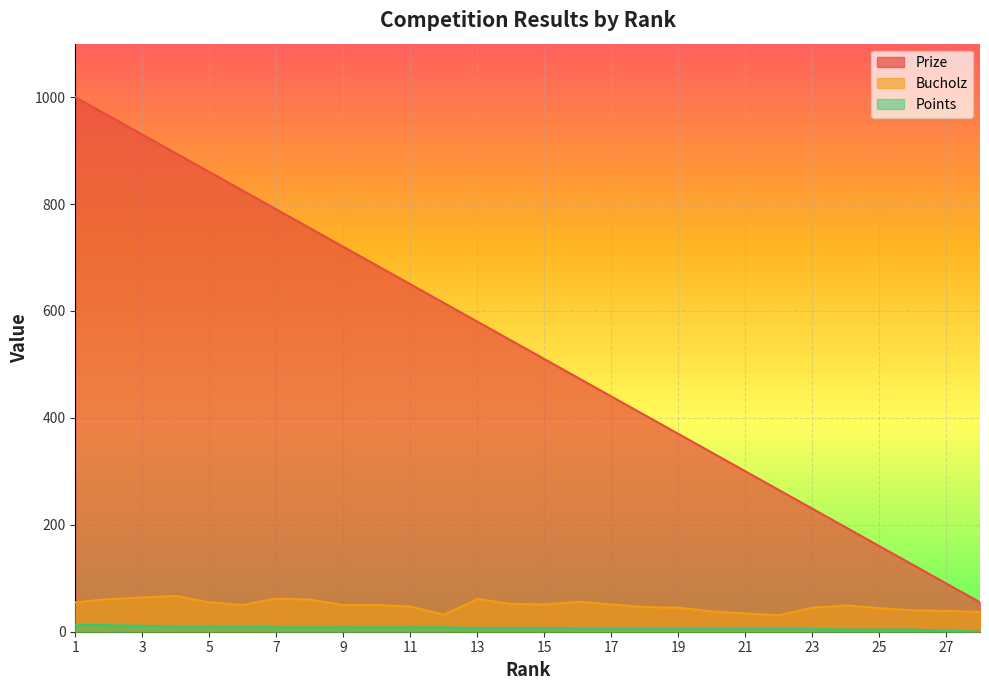

Which label corresponds to the smallest value in the chart?

28